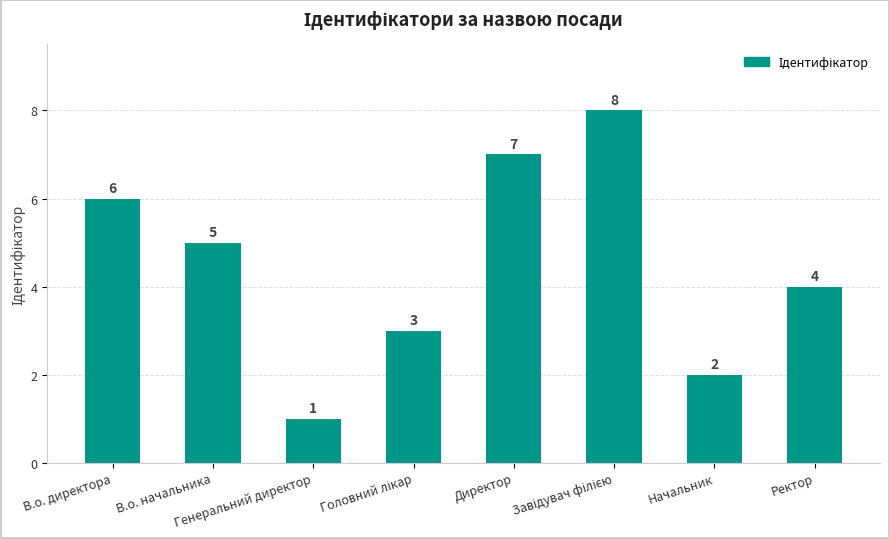

What is the greatest value displayed?

8